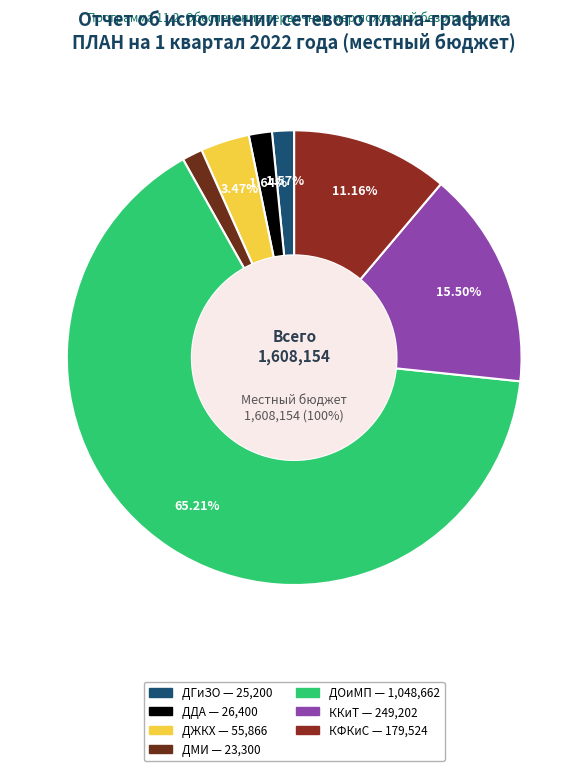

To the nearest percent, what is the combined percentage of ДГиЗО and КФКиС?

13%